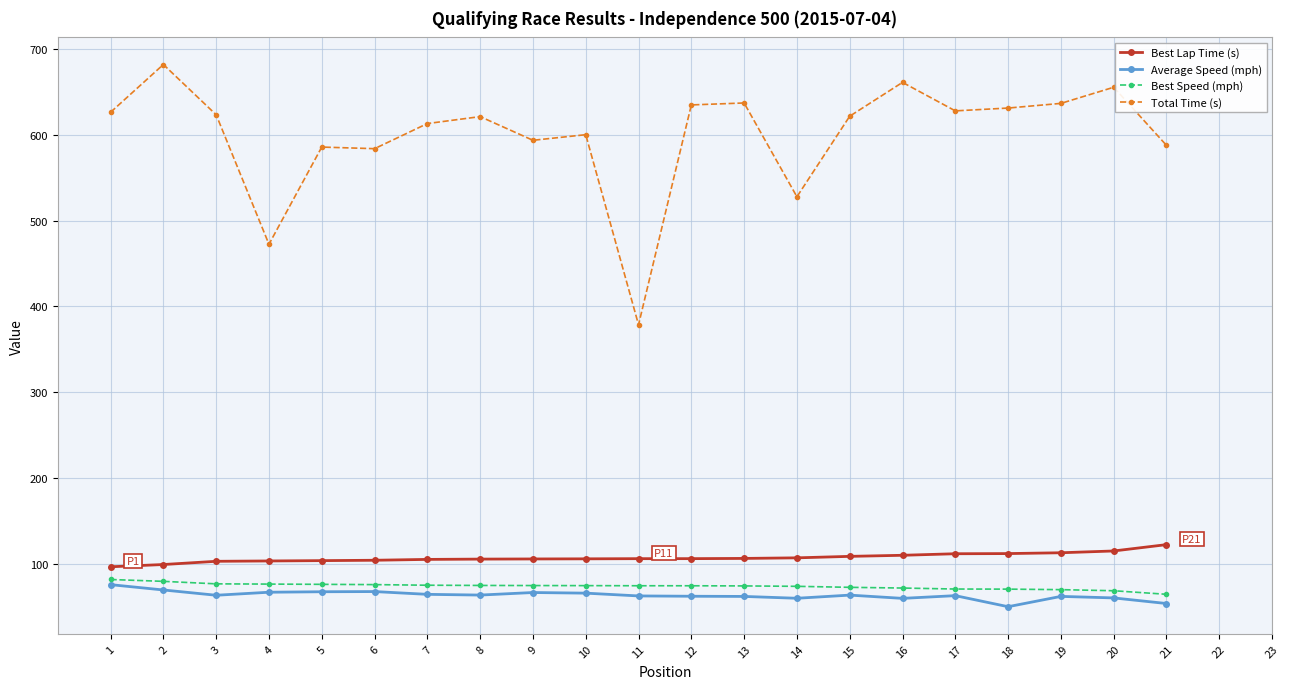

Does the chart have visible grid lines?

Yes